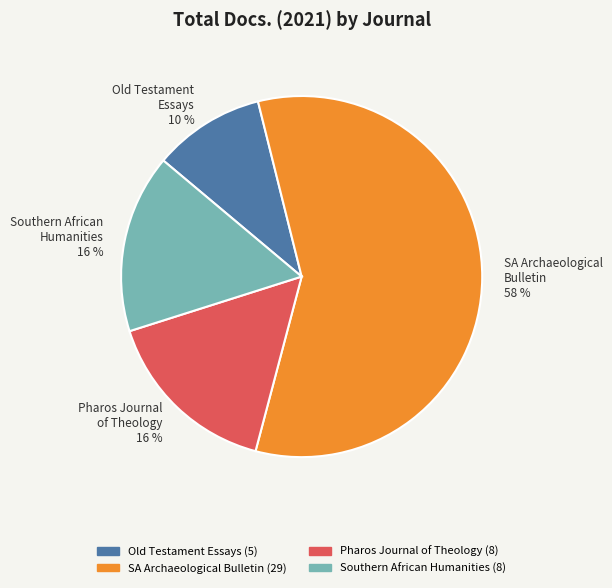

What is the smallest slice in the pie chart?

Old Testament Essays 10 %